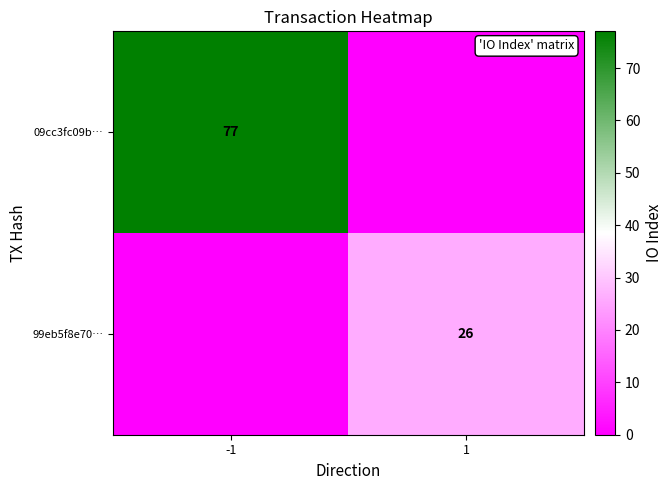

Is it true that 09cc3fc09b… equals 127 at -1?

False